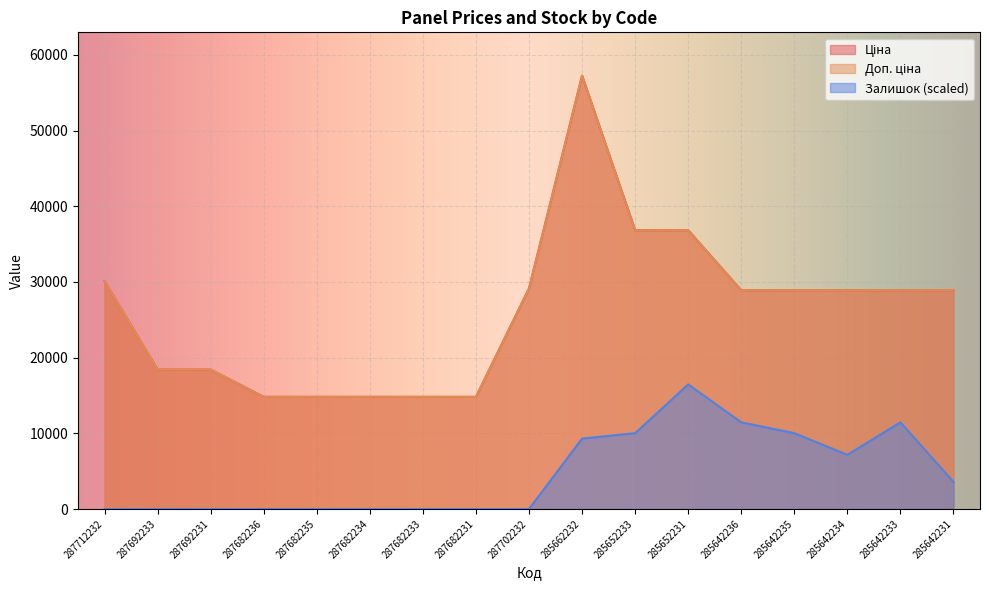

What is the label of the 11th point from the right?

287682233